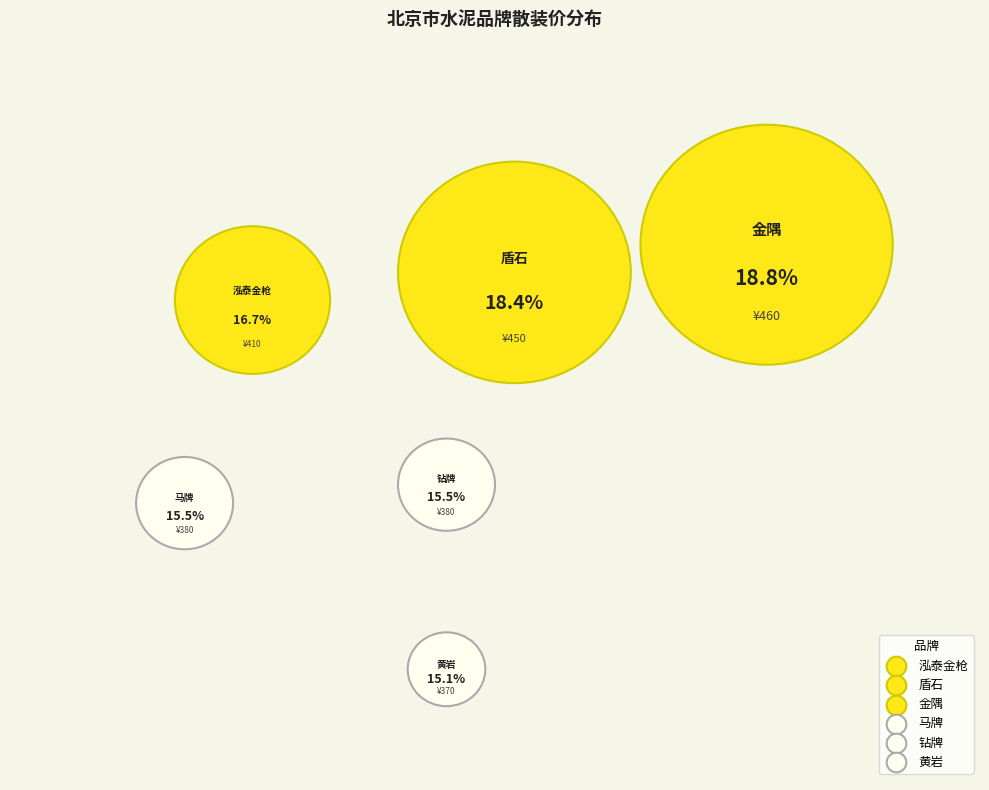

Which category has the smallest portion of the pie?

黄岩